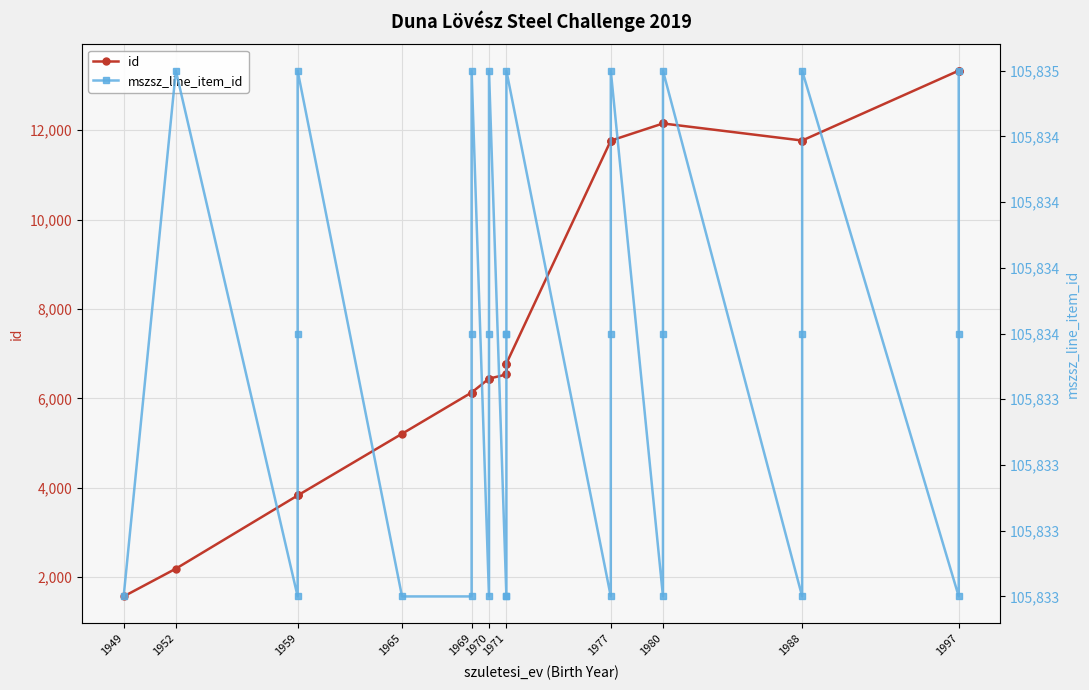

True or false: mszsz_line_item_id and id intersect in this chart.

False